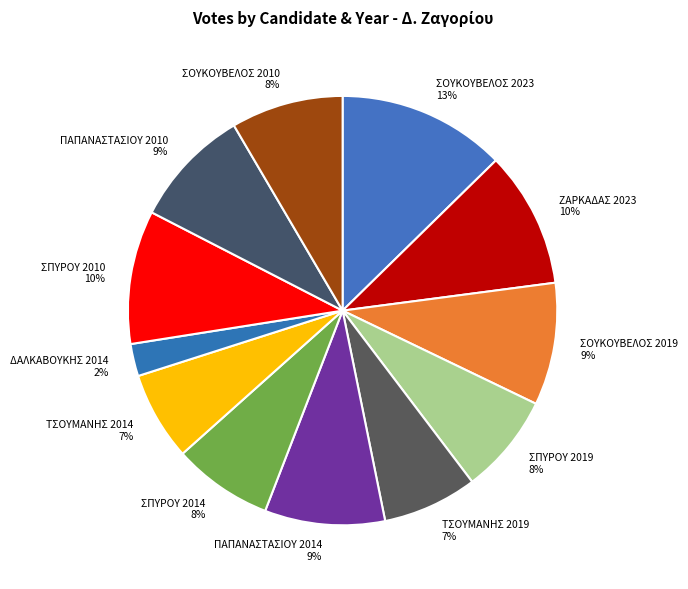

To the nearest percent, what is the combined percentage of ΣΟΥΚΟΥΒΕΛΟΣ 2010 and ΣΟΥΚΟΥΒΕΛΟΣ 2023?

21%